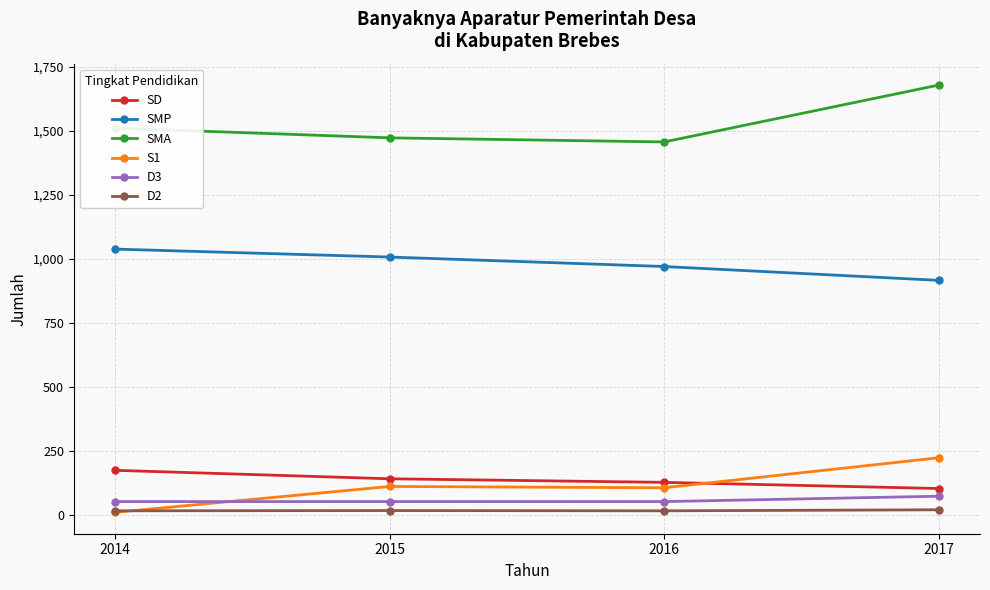

Count the D3 values in the range 53 to 74.

4